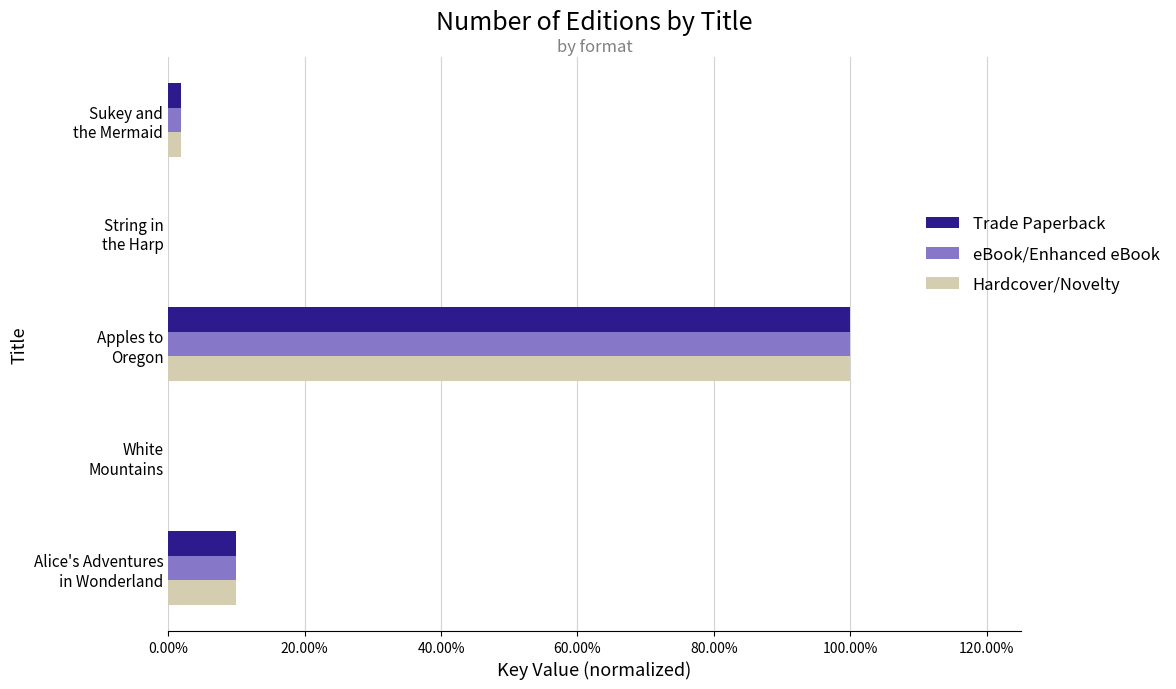

What are all the series names shown in the legend?

Trade Paperback, eBook/Enhanced eBook, Hardcover/Novelty